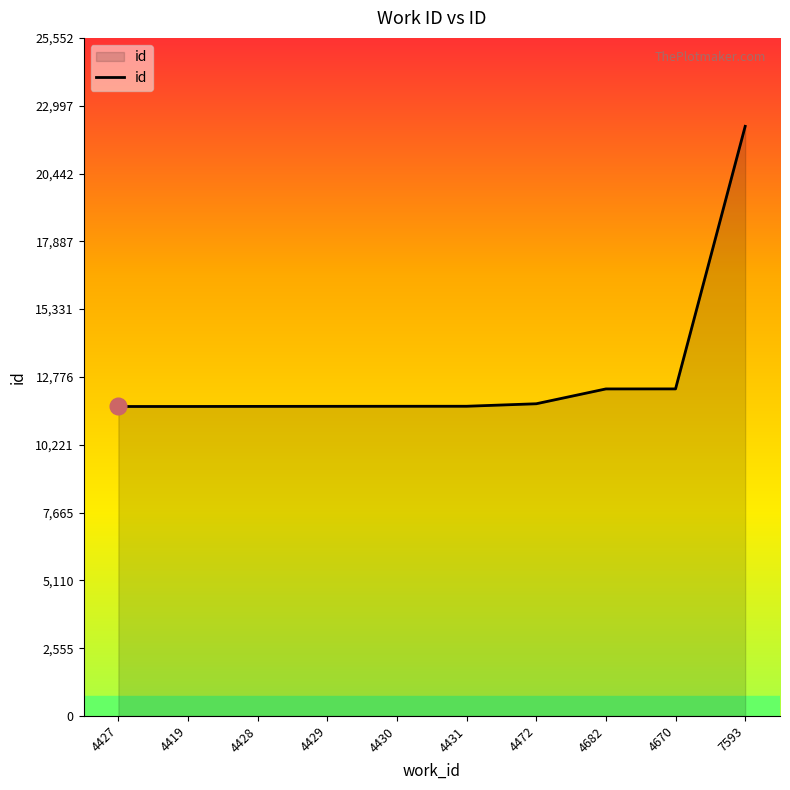

The value at 4682 is 3744. True or false?

False